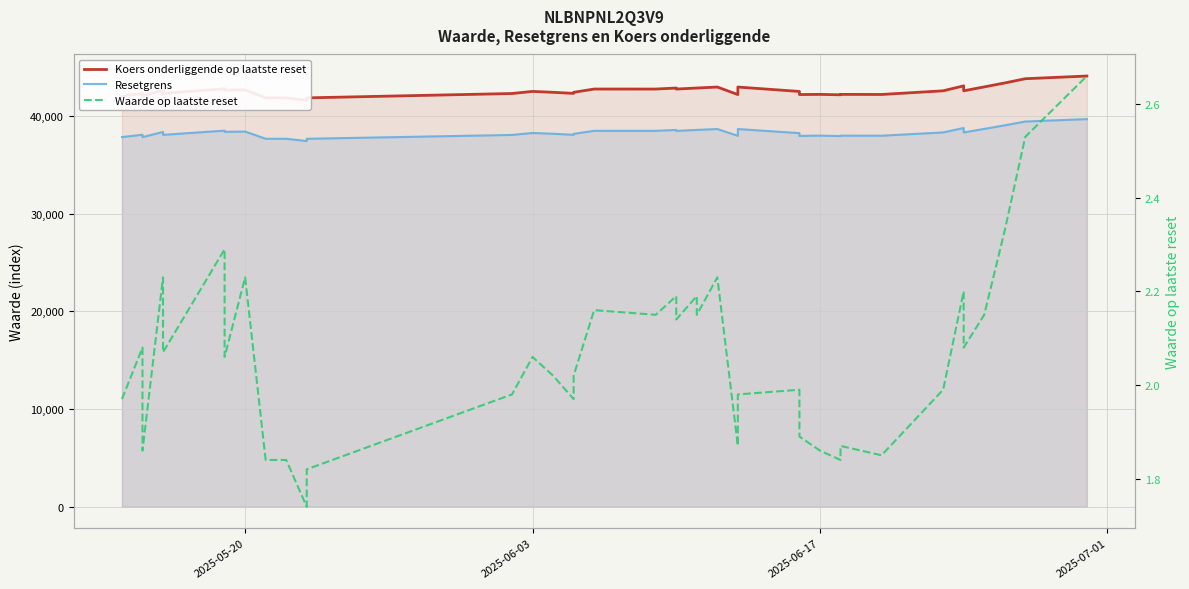

Rank the series by their maximum value, from highest to lowest.

Koers onderliggende op laatste reset, Resetgrens, Waarde op laatste reset